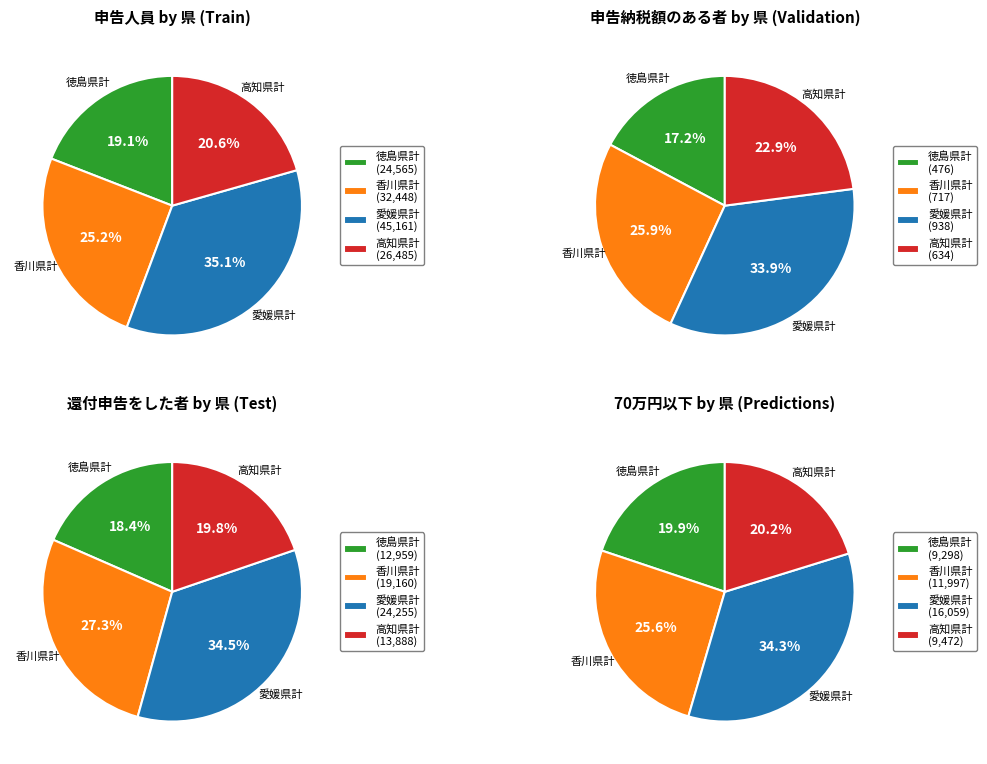

Is the sum of 高知県計 and 愛媛県計 greater than half?

Yes